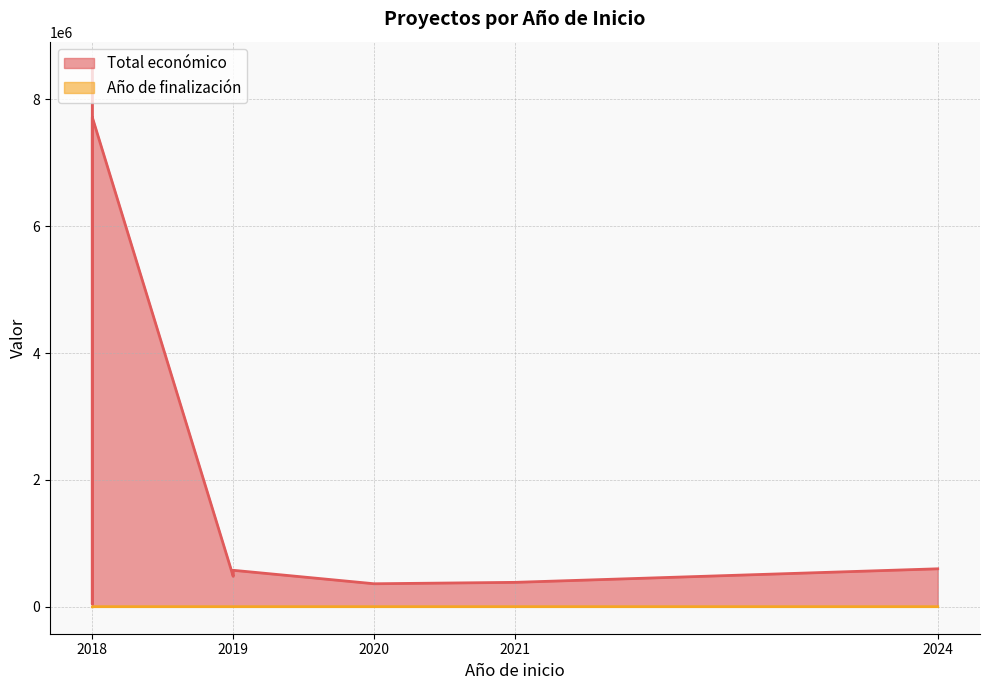

True or false: Total económico and Año de finalización cross at least once.

False